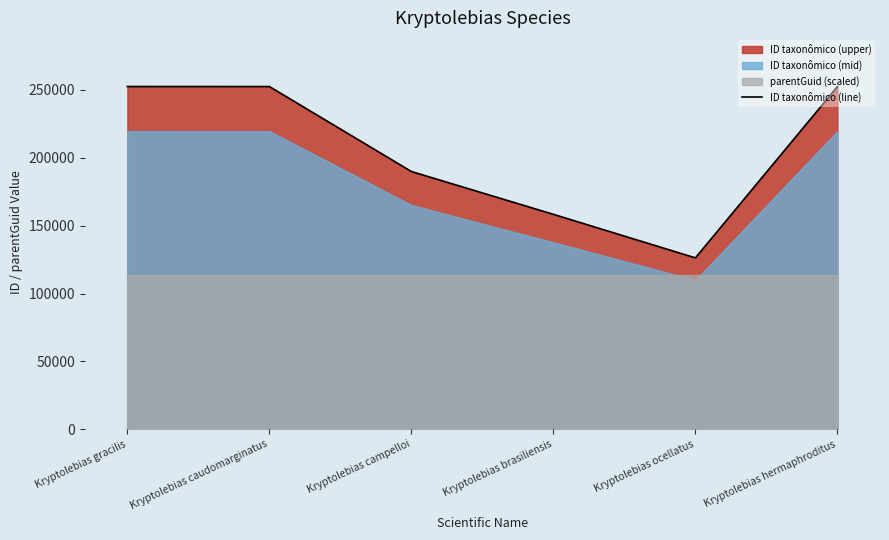

Is it true that the value at Kryptolebias ocellatus is 192293?

False